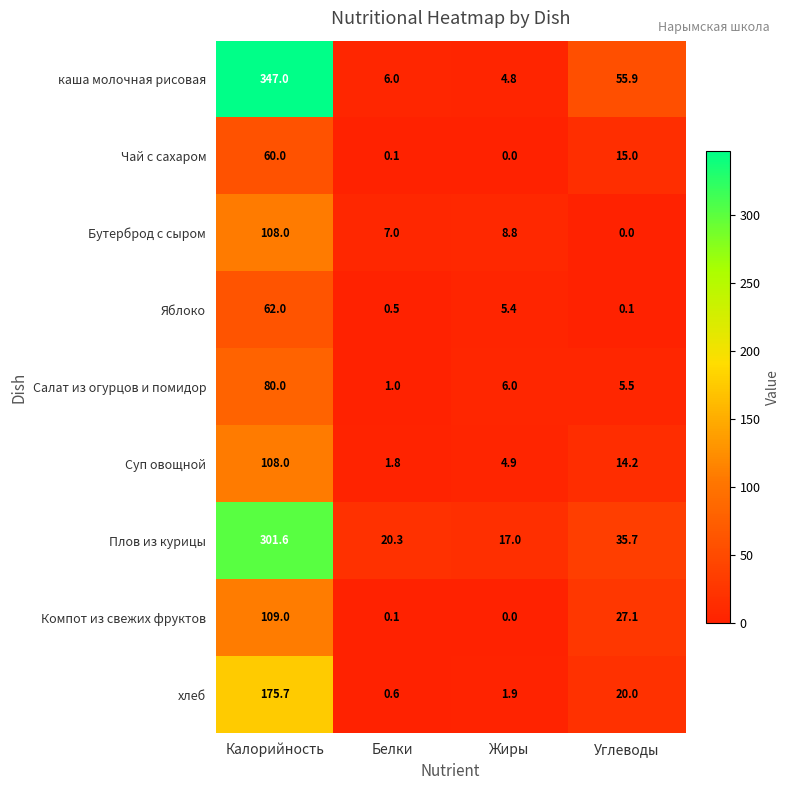

The Чай с сахаром series shows 15.0 at Углеводы. True or false?

True